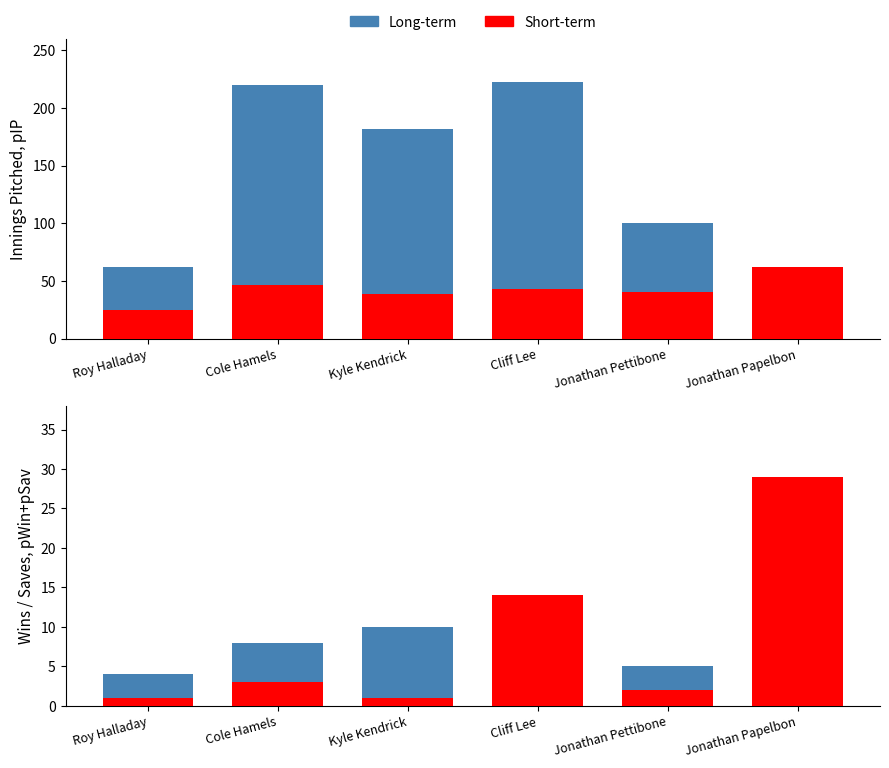

What is the value of the Short-term bar at the 6th from the left?

29